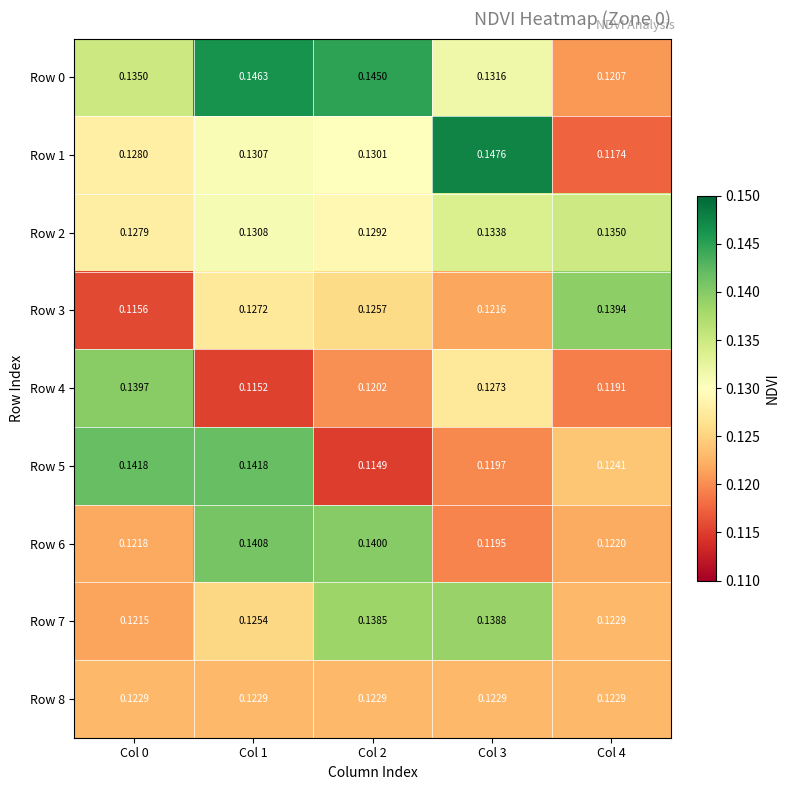

Is the value of Row 5 at Col 3 greater than the value of Row 1 at Col 1?

No